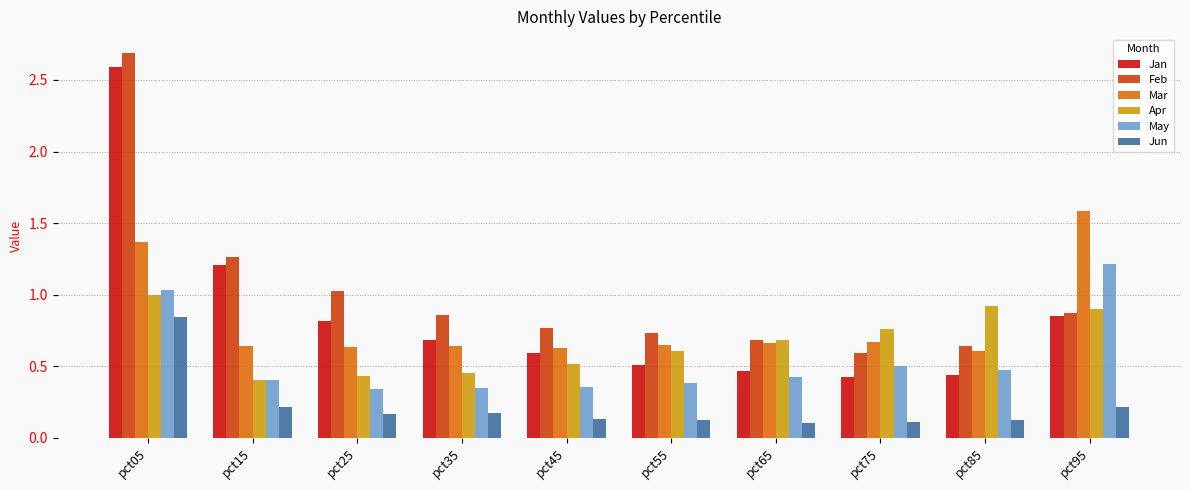

What is the sum of all Feb values?

10.1